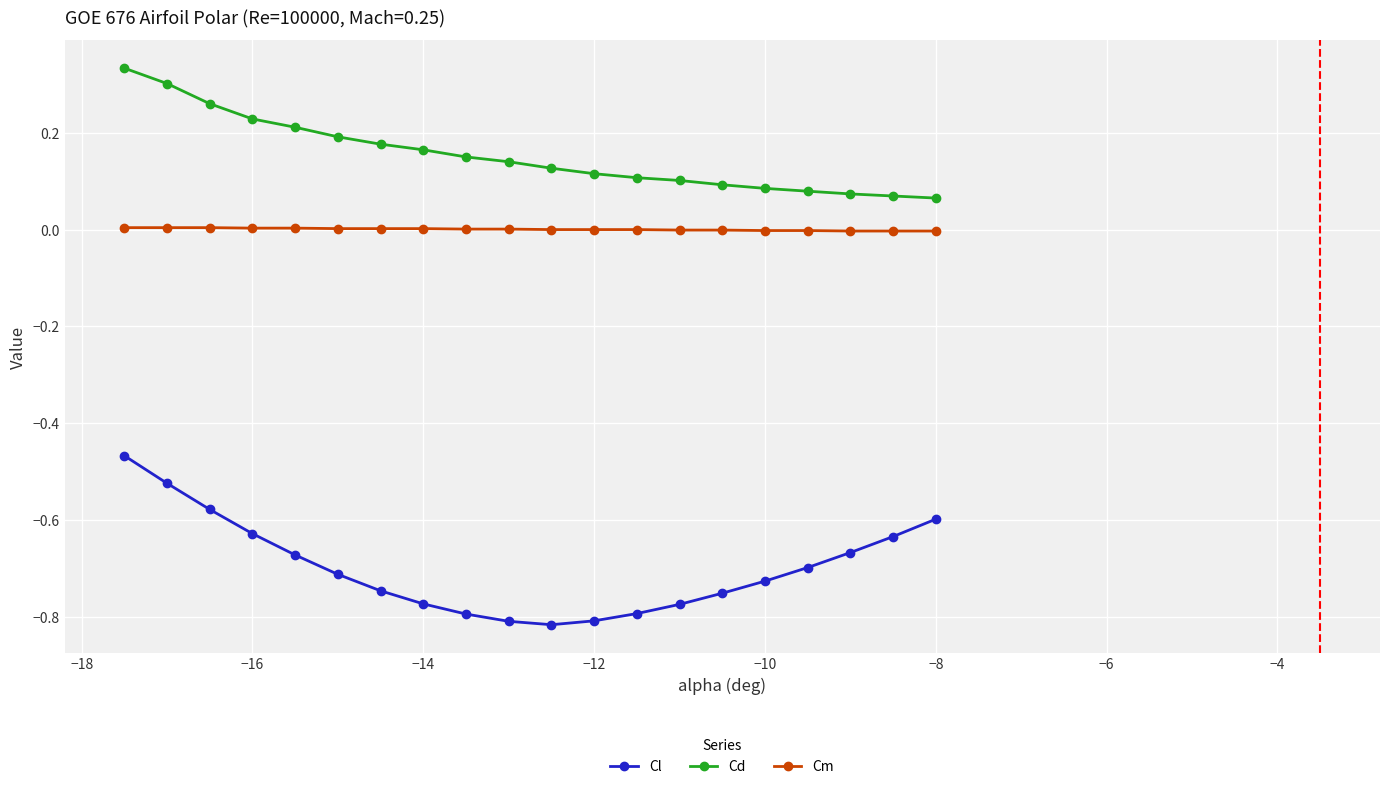

True or false: Cl and Cd intersect in this chart.

False